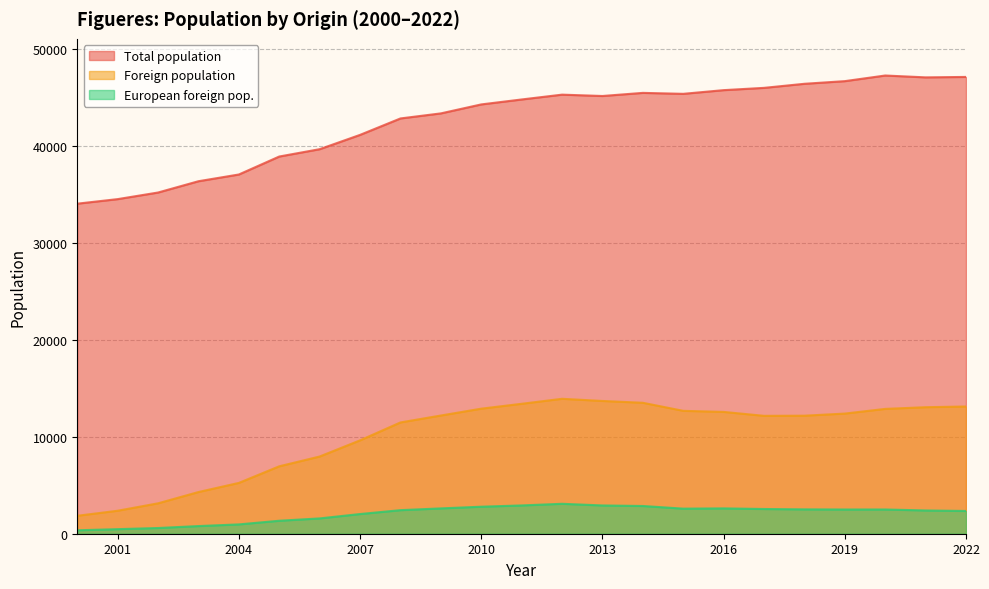

What are all the series names shown in the legend?

Total population, Foreign population, European foreign pop.